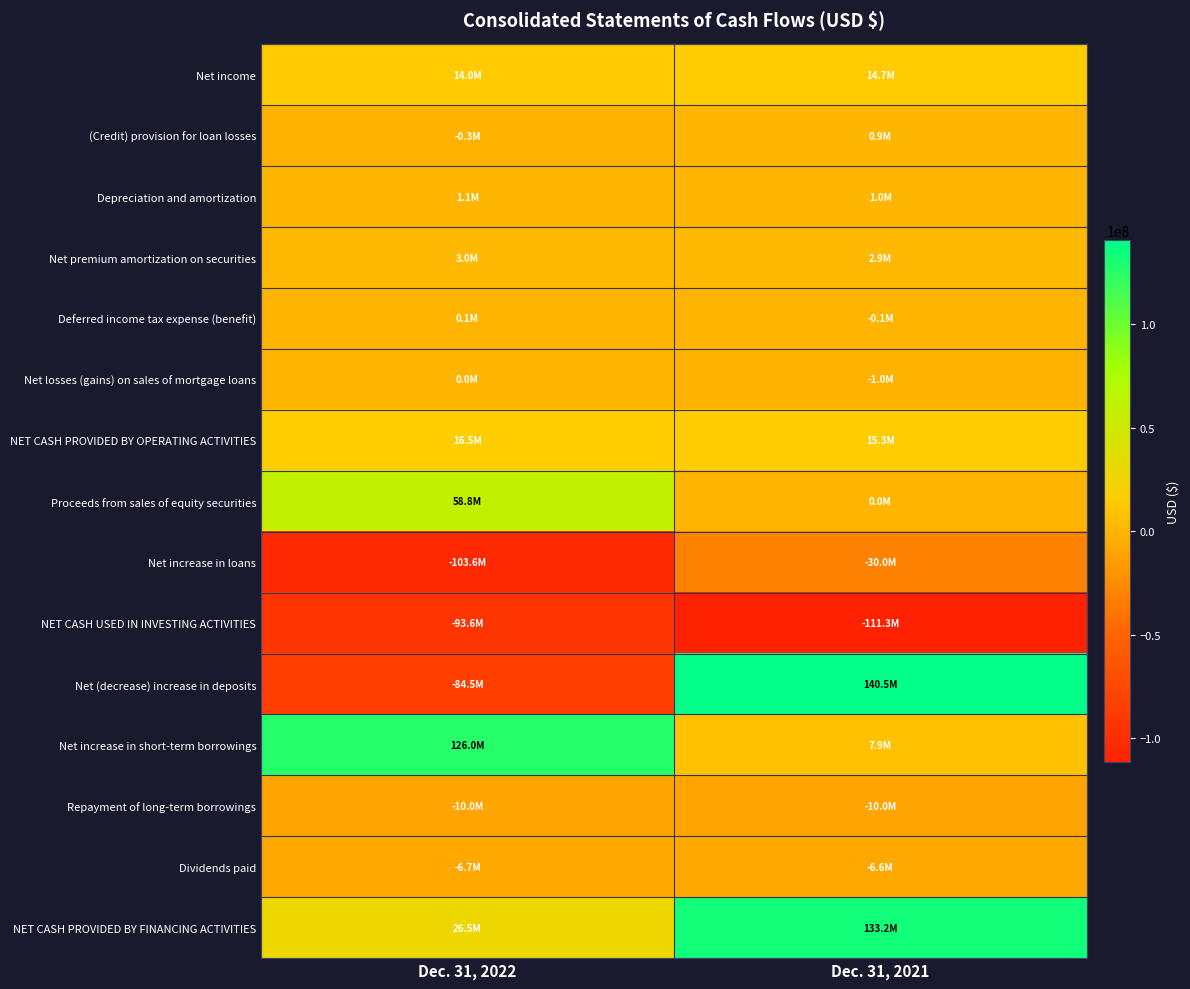

What is the spread (max minus min) of values at Dec. 31, 2021?

251826000